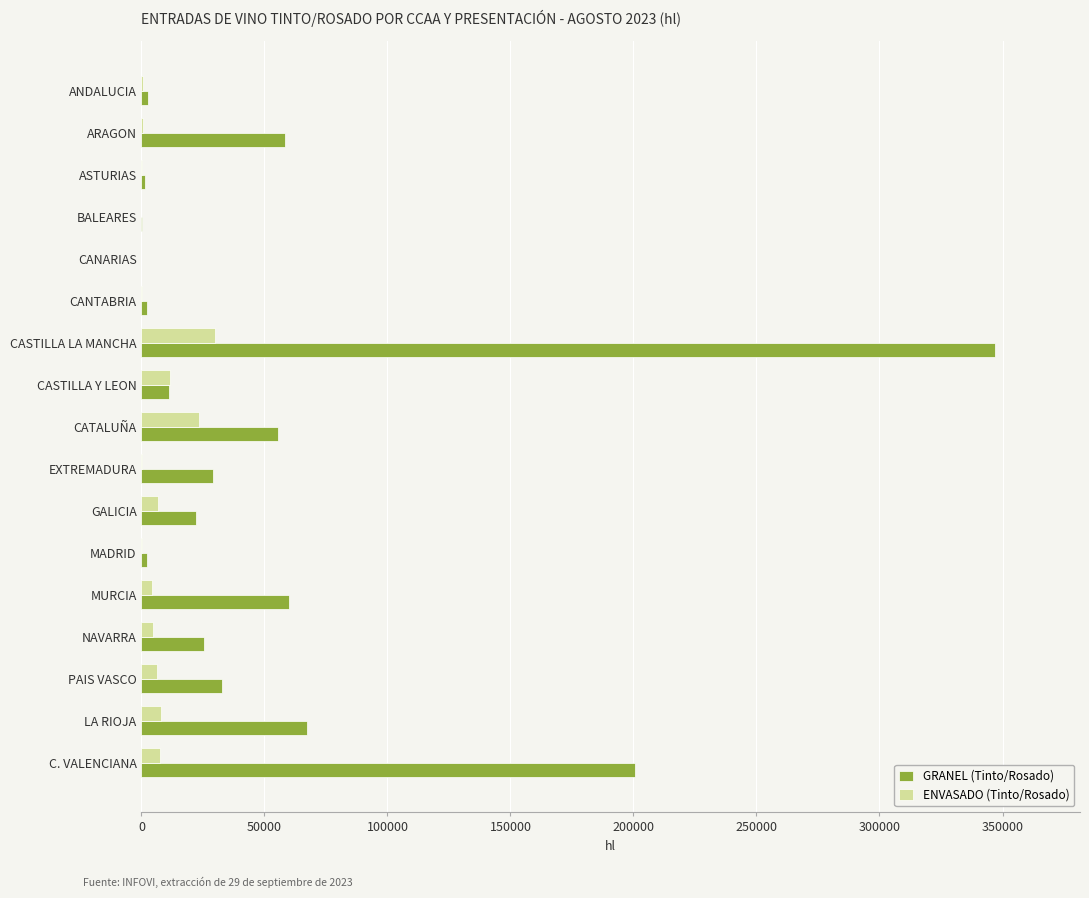

What is the maximum value for ENVASADO (Tinto/Rosado)?

29713